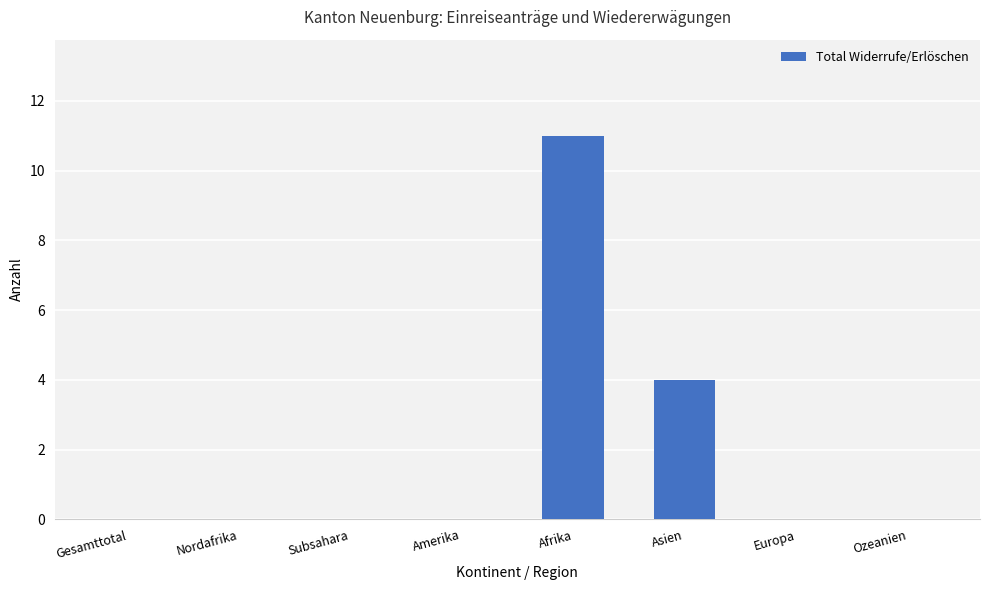

What is the maximum value shown in the chart?

11